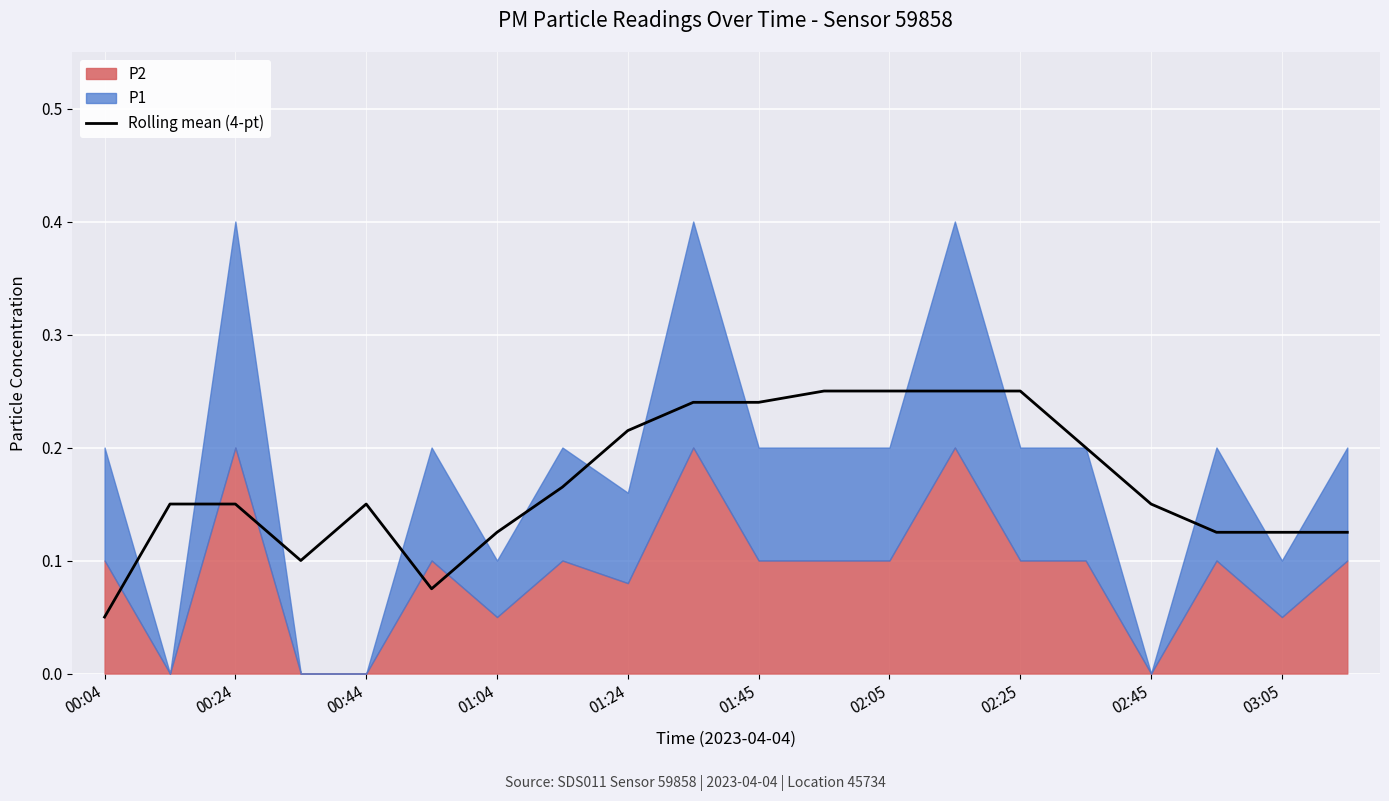

At which label is Rolling mean (4-pt) closest to 0?

00:04